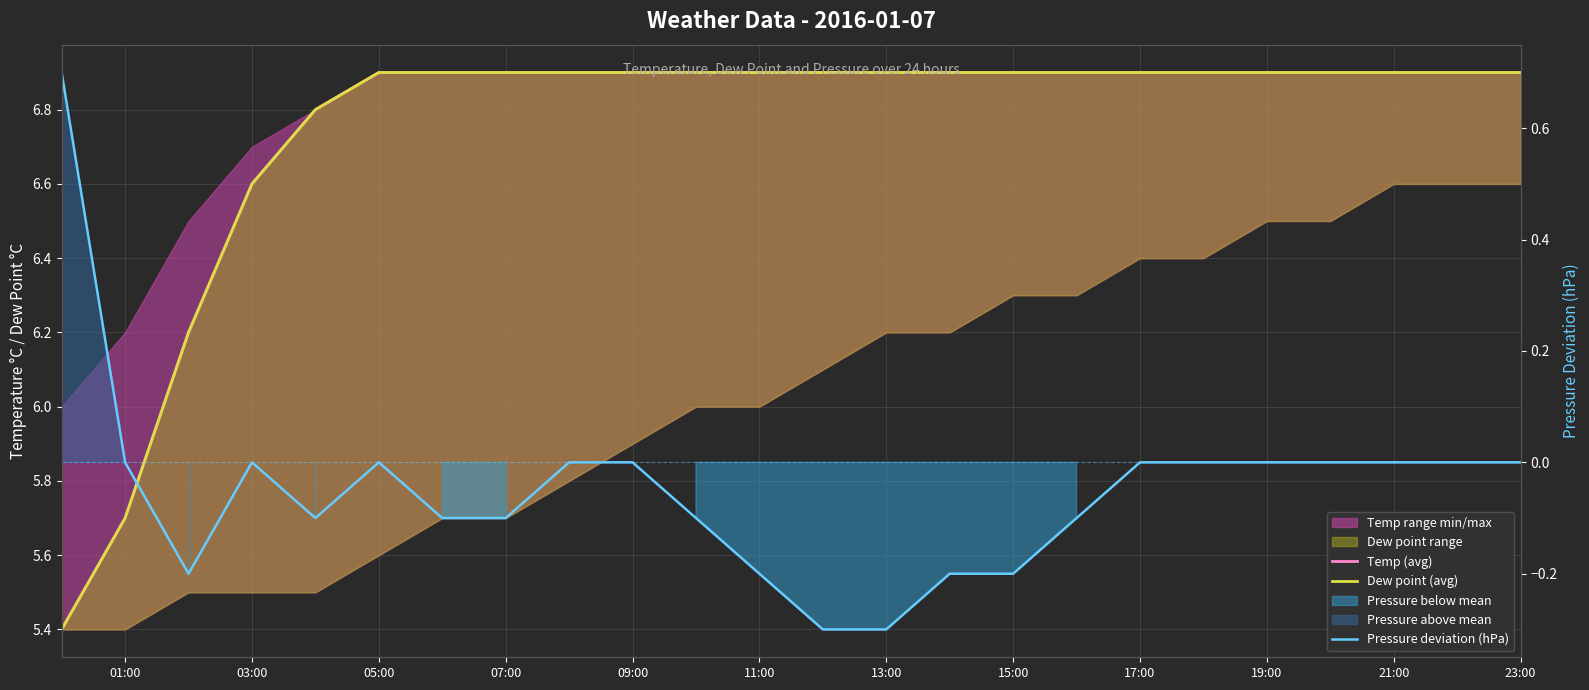

True or false: Pressure deviation (hPa) and Temp (avg) cross at least once.

False